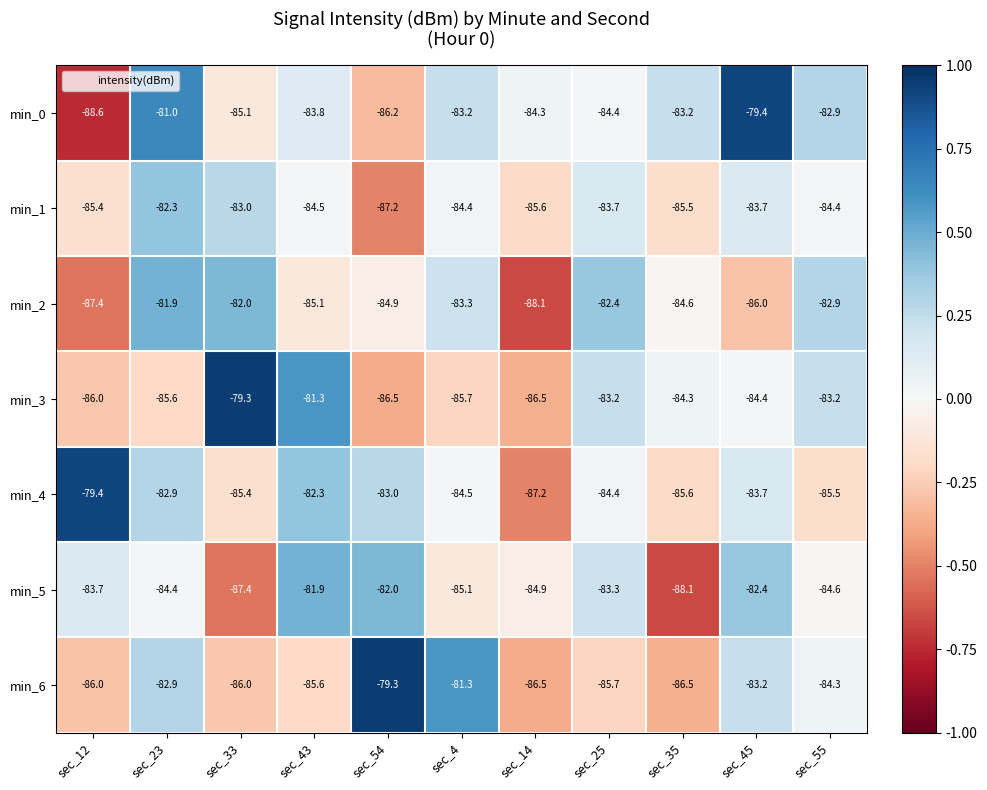

Is it true that min_3 equals -39.4 at sec_23?

False